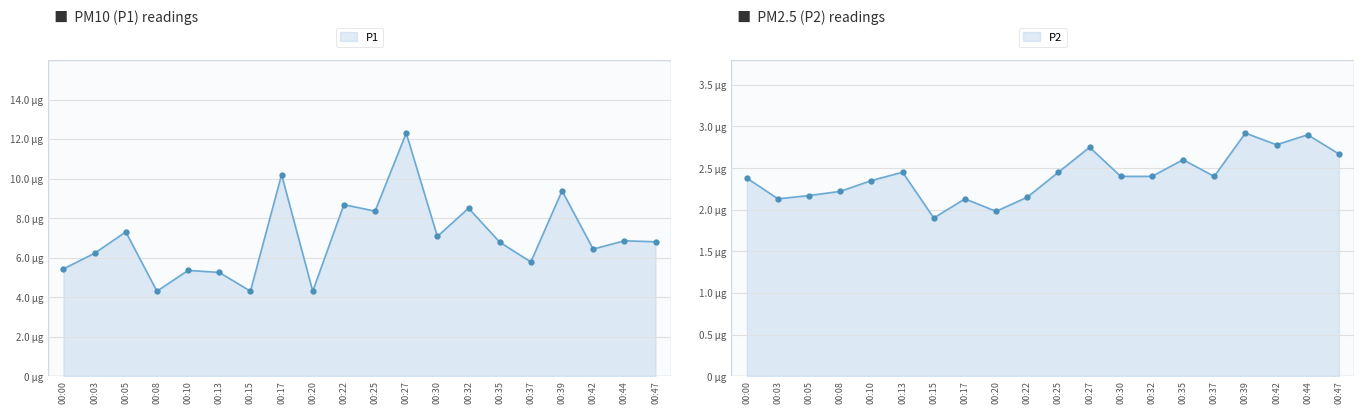

What is the average value of the P1 series?

7.0